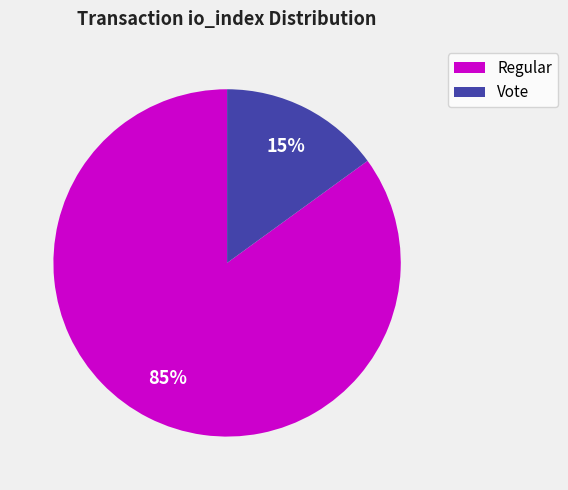

Is there a majority slice in this chart?

Yes